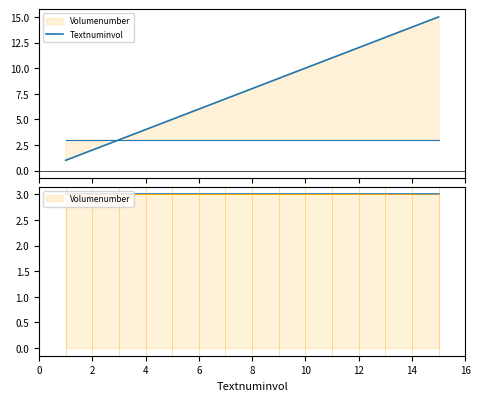

Which has a higher value, 0 or 2?

2